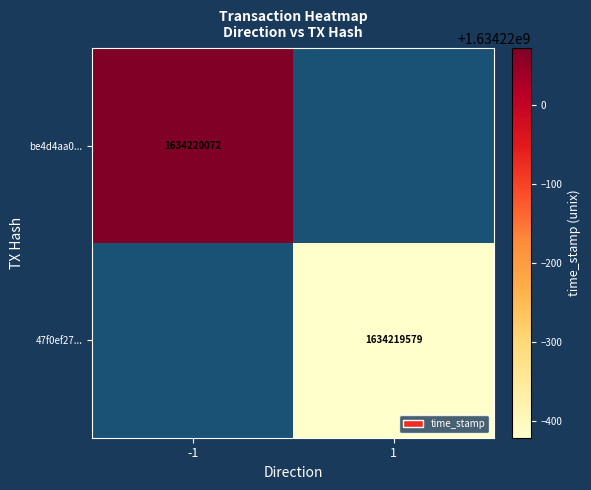

Reading left to right, list all the values displayed in this chart.

be4d4aa08030ce70739e33b4d60c7260c7ffef5: -1	1634220072
47f0ef27f9b7fcf55b70c8d4703dc16df1f53a3: 1	1634219579